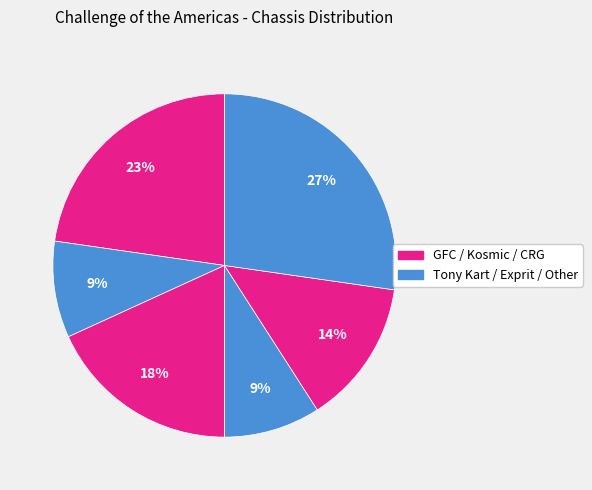

How many slices are in this pie chart?

6